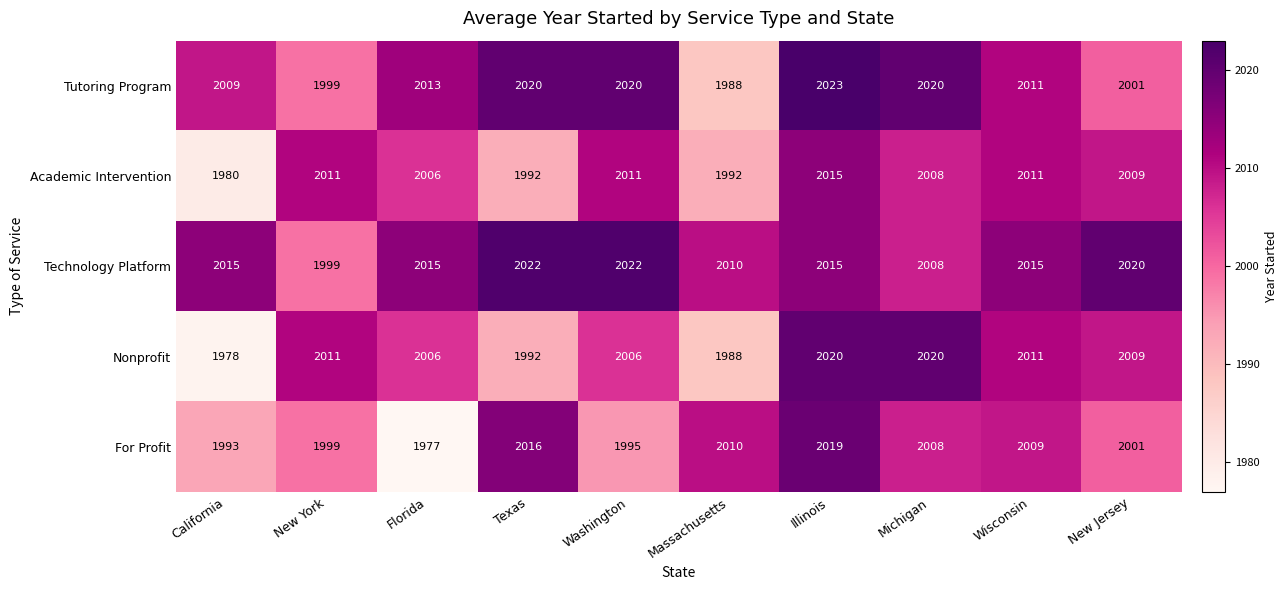

What is the lowest value of the Nonprofit series?

1978